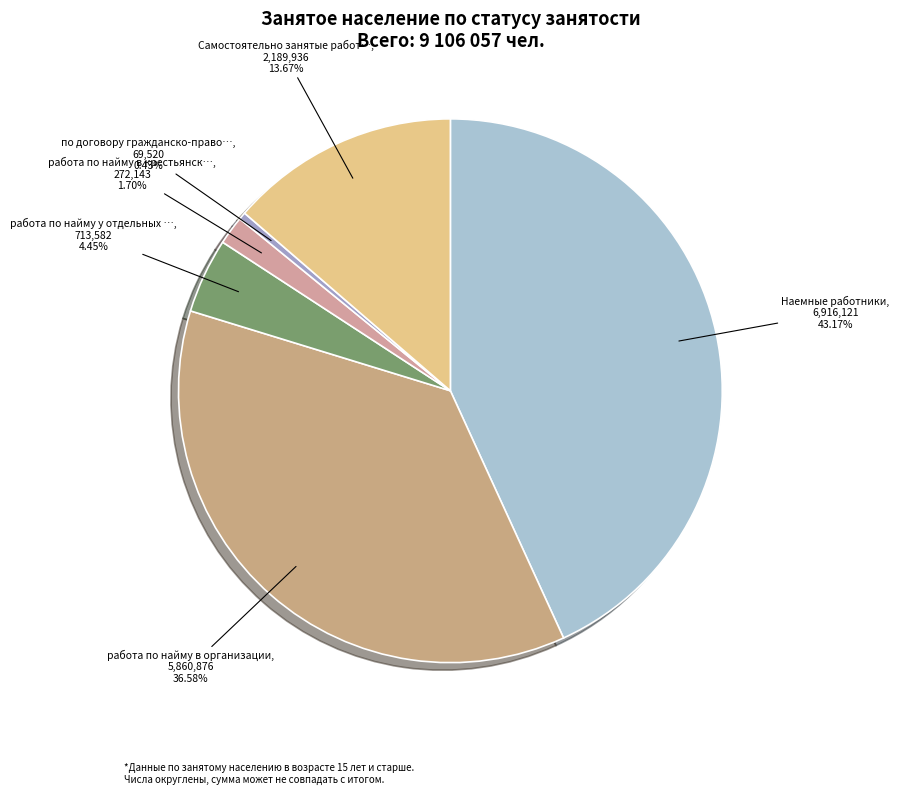

Count the number of slices in the pie.

6